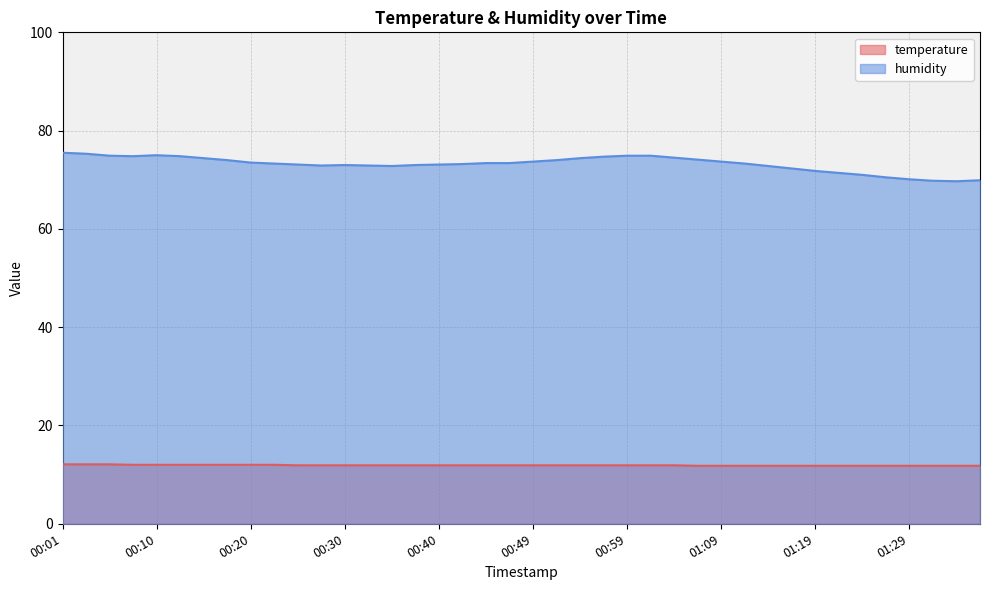

Does the chart display data point markers on the line(s)?

No